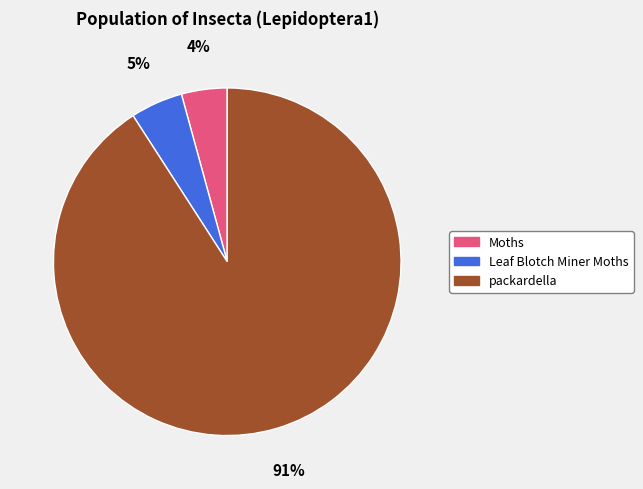

Combined, do Leaf Blotch Miner Moths and packardella account for over 50%?

Yes